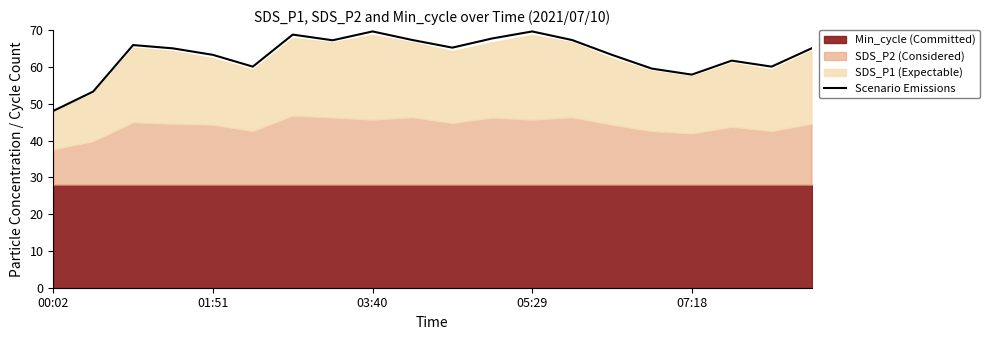

What is the value of the 6th point from the left?

60.1